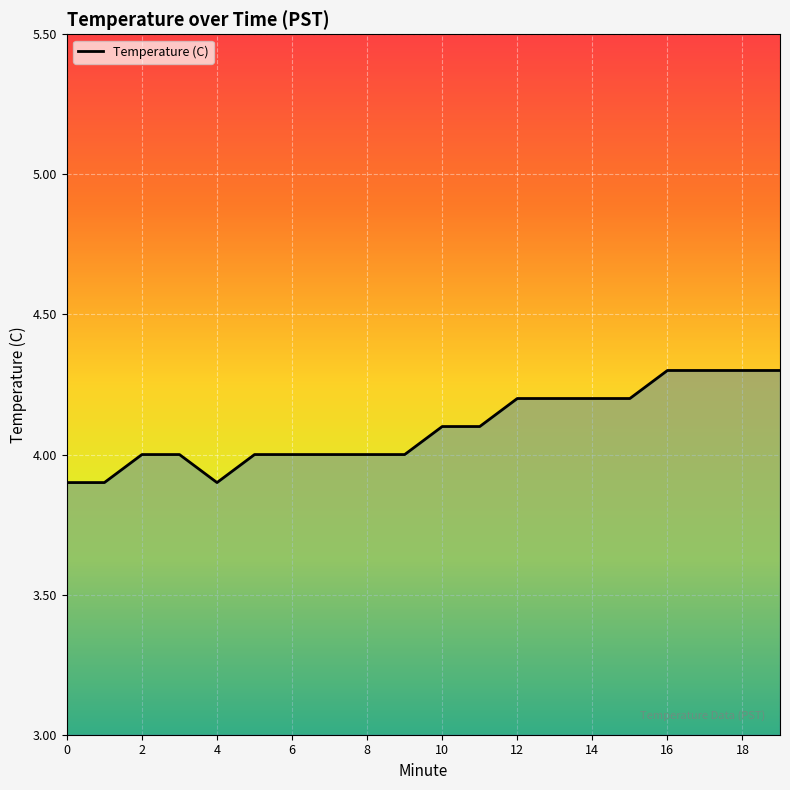

What is the greatest value displayed?

4.3